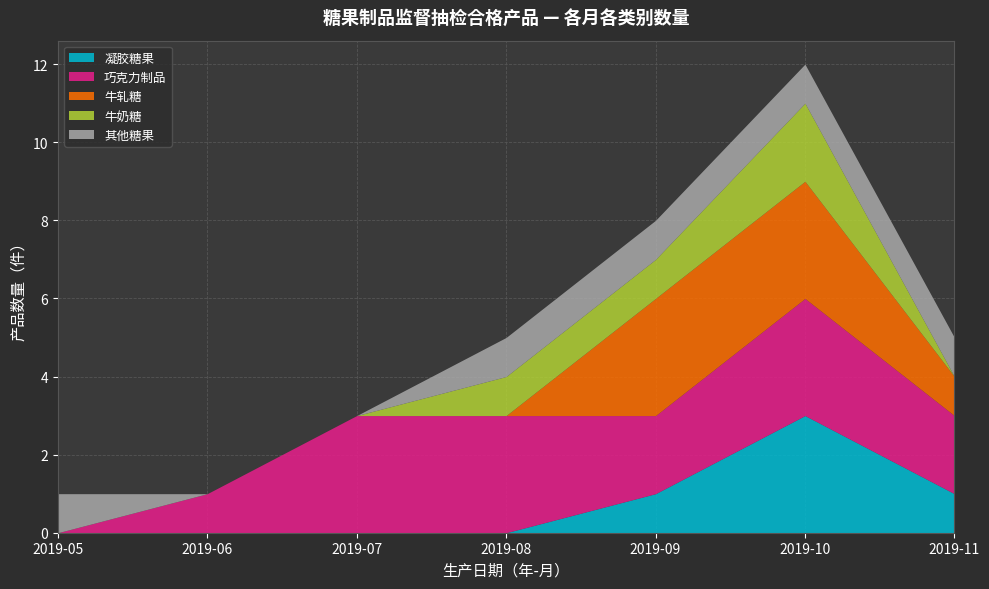

Reading left to right, what are all the values shown in this chart?

凝胶糖果: 0	0	0	0	1	3	1
巧克力制品: 0	1	3	3	2	3	2
牛轧糖: 0	0	0	0	3	3	1
牛奶糖: 0	0	0	1	1	2	0
其他糖果: 1	0	0	1	1	1	1